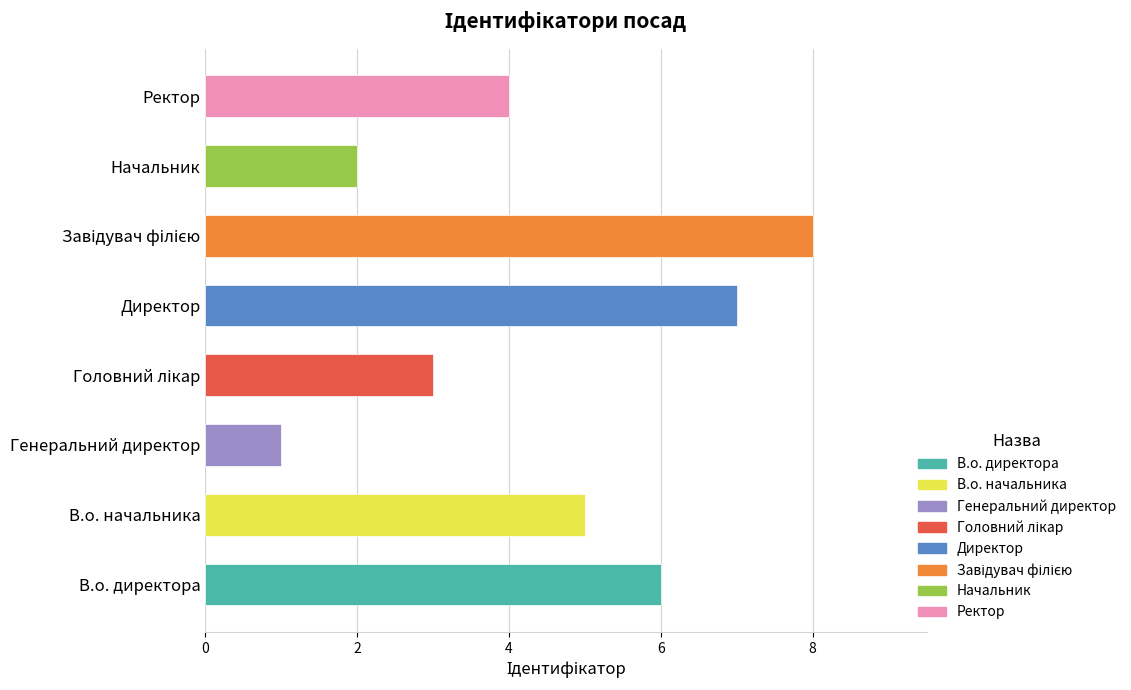

What is the sum of all values?

36